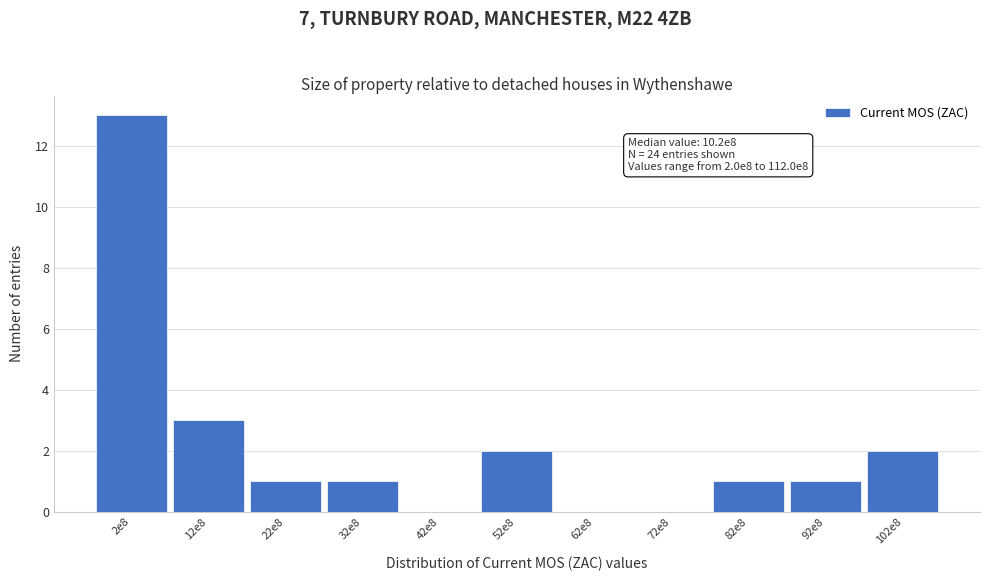

Reading right to left, transcribe all the data shown in this chart.

102e8=2	92e8=1	82e8=1	72e8=0	62e8=0	52e8=2	42e8=0	32e8=1	22e8=1	12e8=3	2e8=13